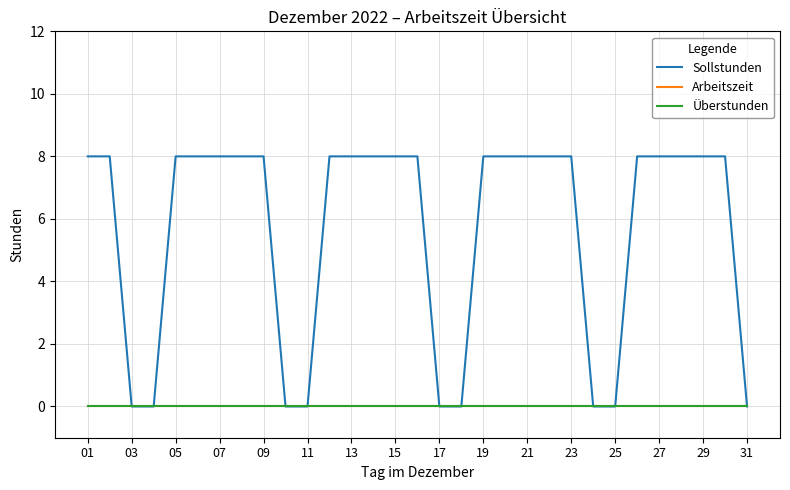

Which series has the widest spread of values?

Sollstunden